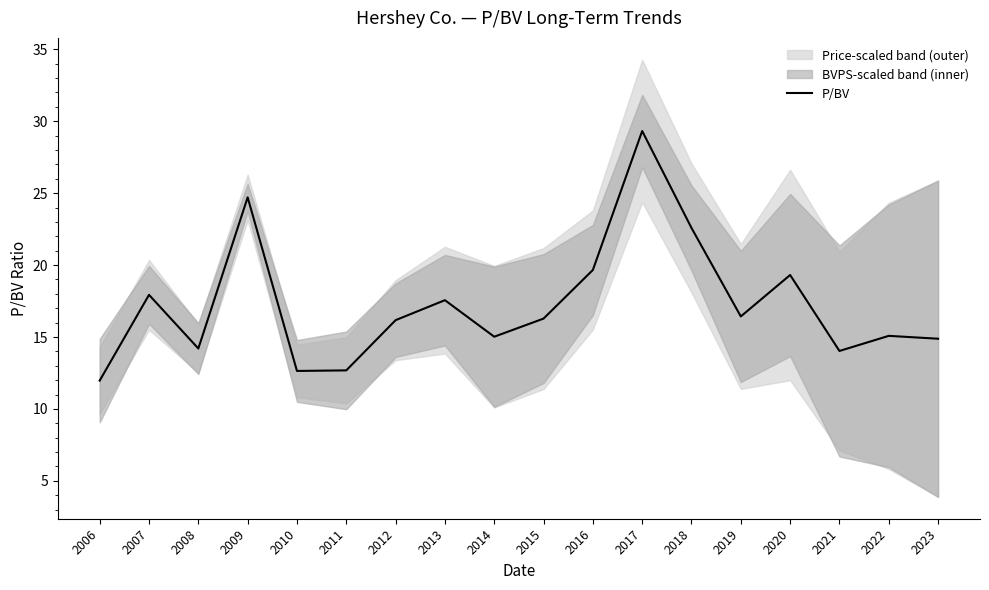

What is the greatest value displayed?

29.3